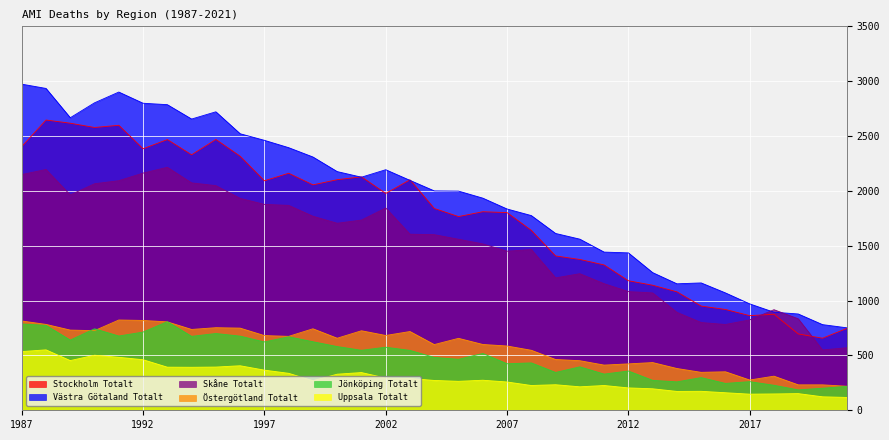

In Jönköping Totalt, how many points are lower than both neighbors (excluding endpoints)?

12